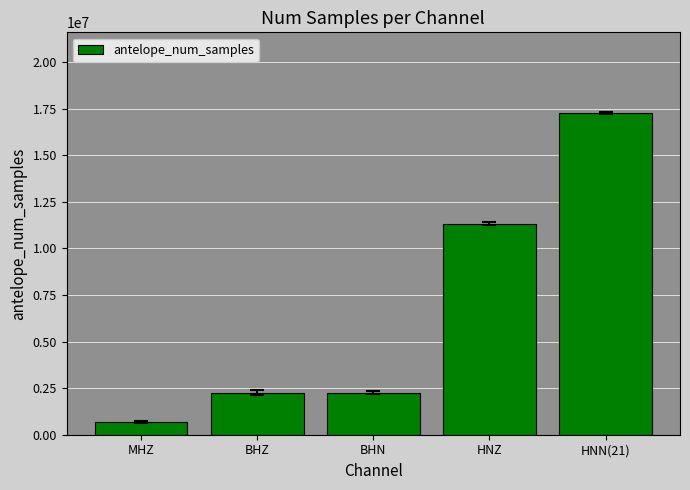

What value does the data have at BHN, to the nearest 50?

2263850